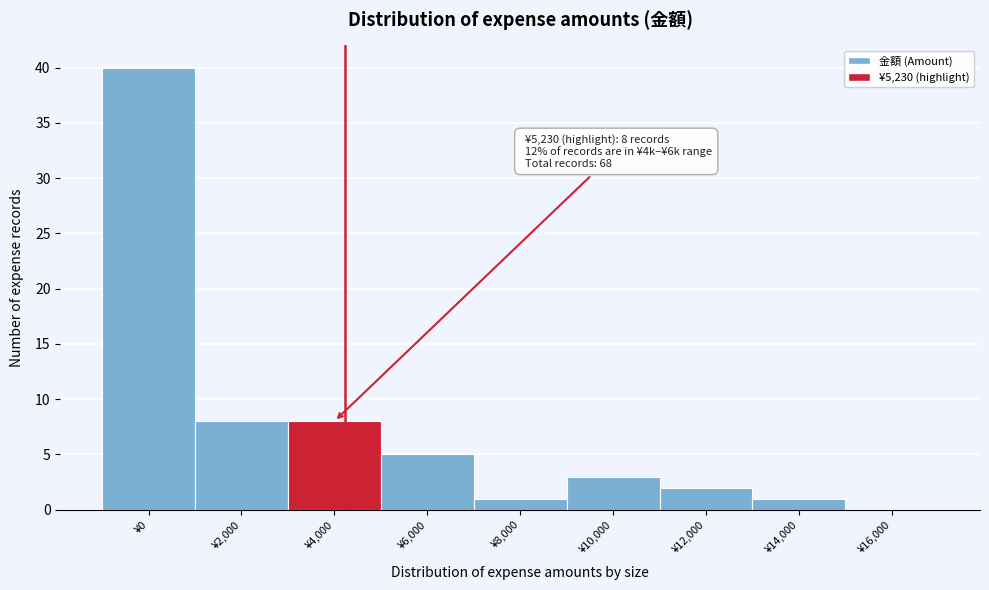

Reading left to right, transcribe all the data shown in this chart.

¥0=40	¥2,000=8	¥4,000=8	¥6,000=5	¥8,000=1	¥10,000=3	¥12,000=2	¥14,000=1	¥16,000=0